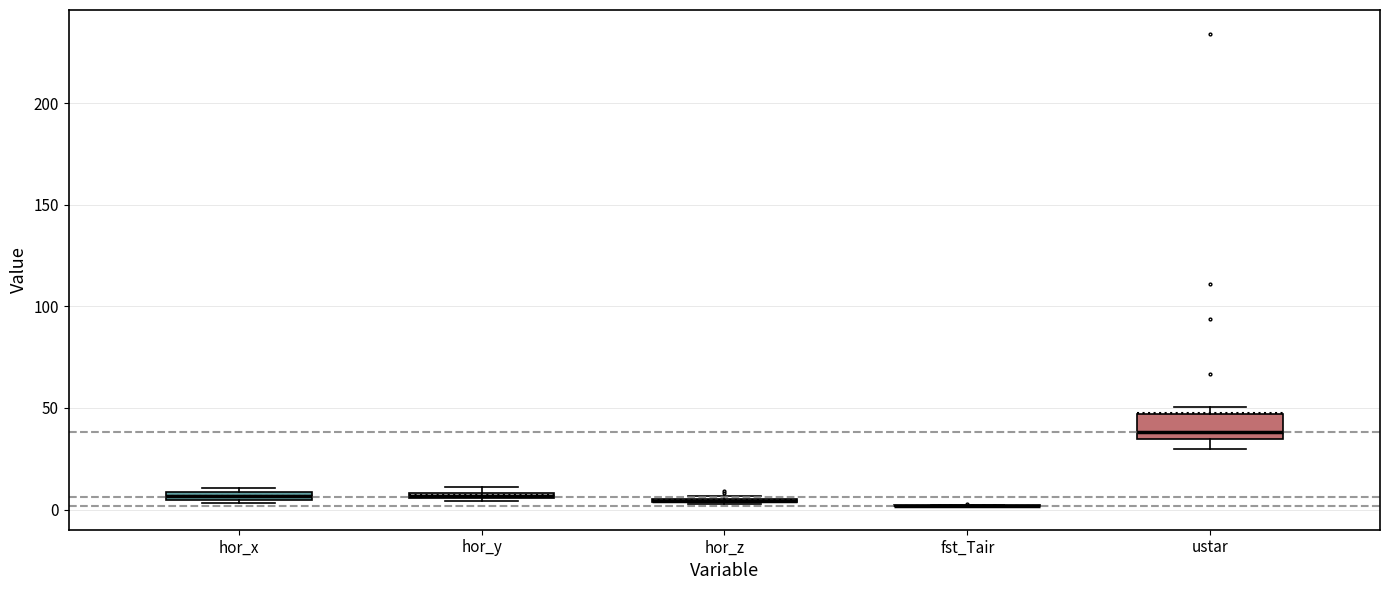

Which box is the tallest, from its lower edge to its upper edge?

ustar